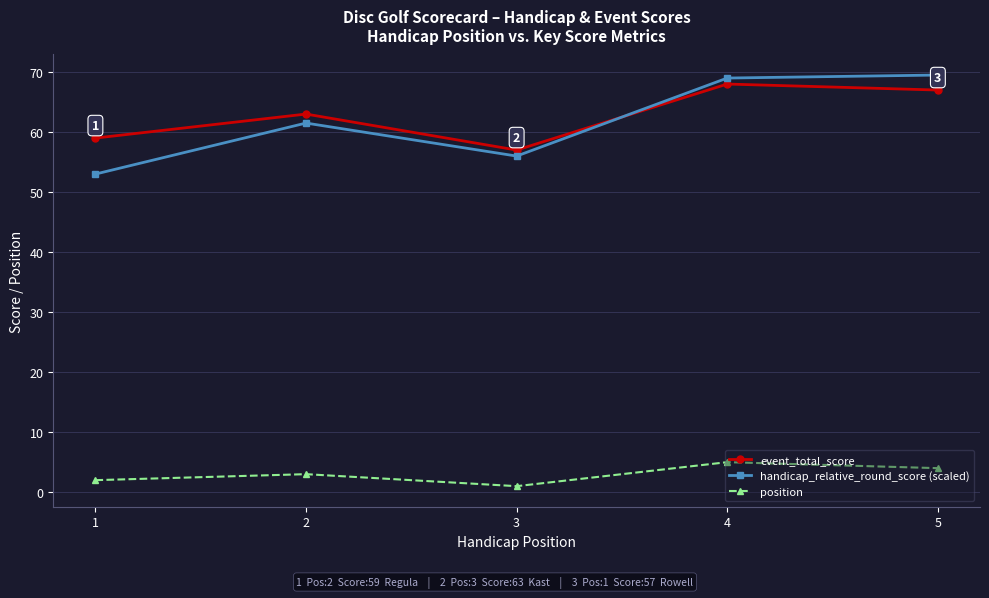

Count the number of data series in this chart.

3